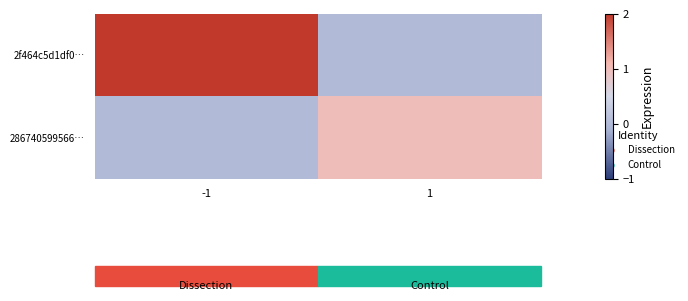

Reading right to left, what are all the values shown in this chart?

2f464c5d1df0…: 1=0	-1=2
286740599566…: 1=1	-1=0